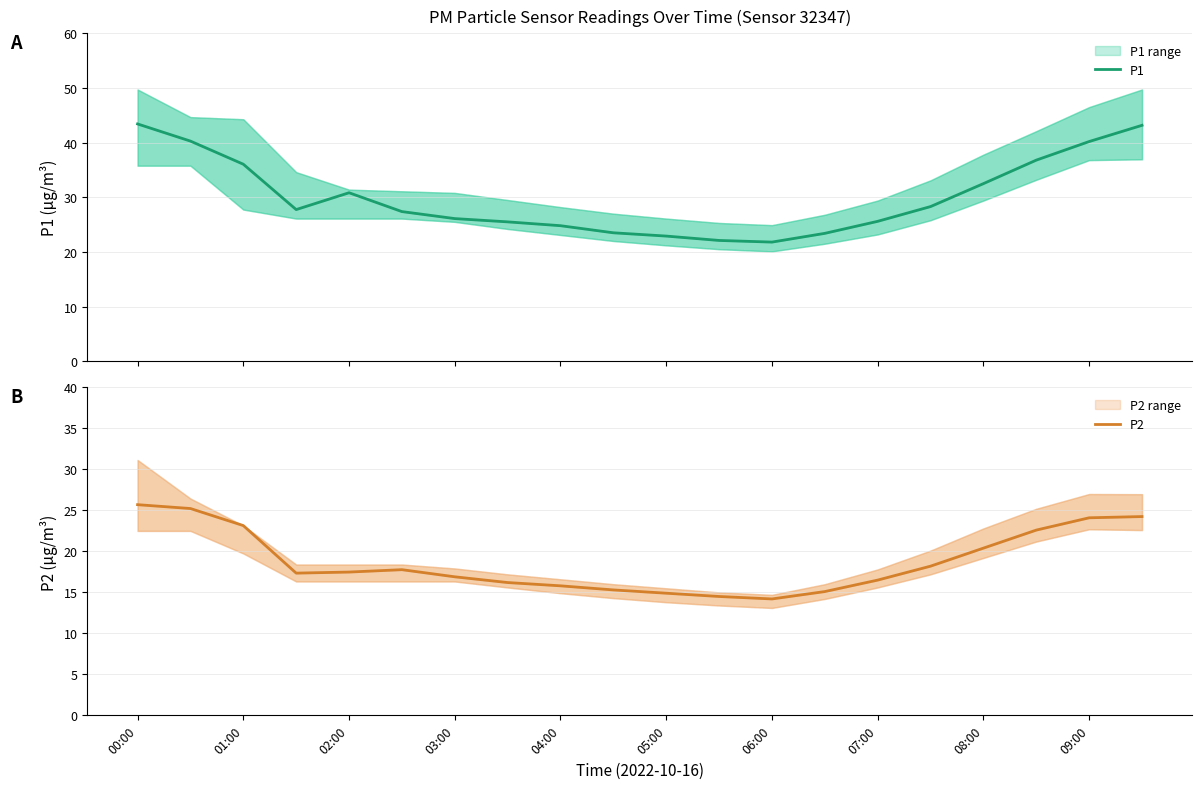

True or false: P2 and P1 cross at least once.

False